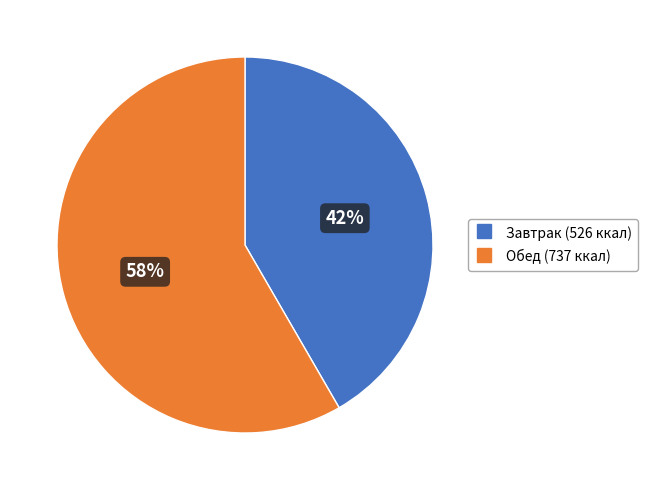

Is the sum of Обед and Завтрак greater than half?

Yes